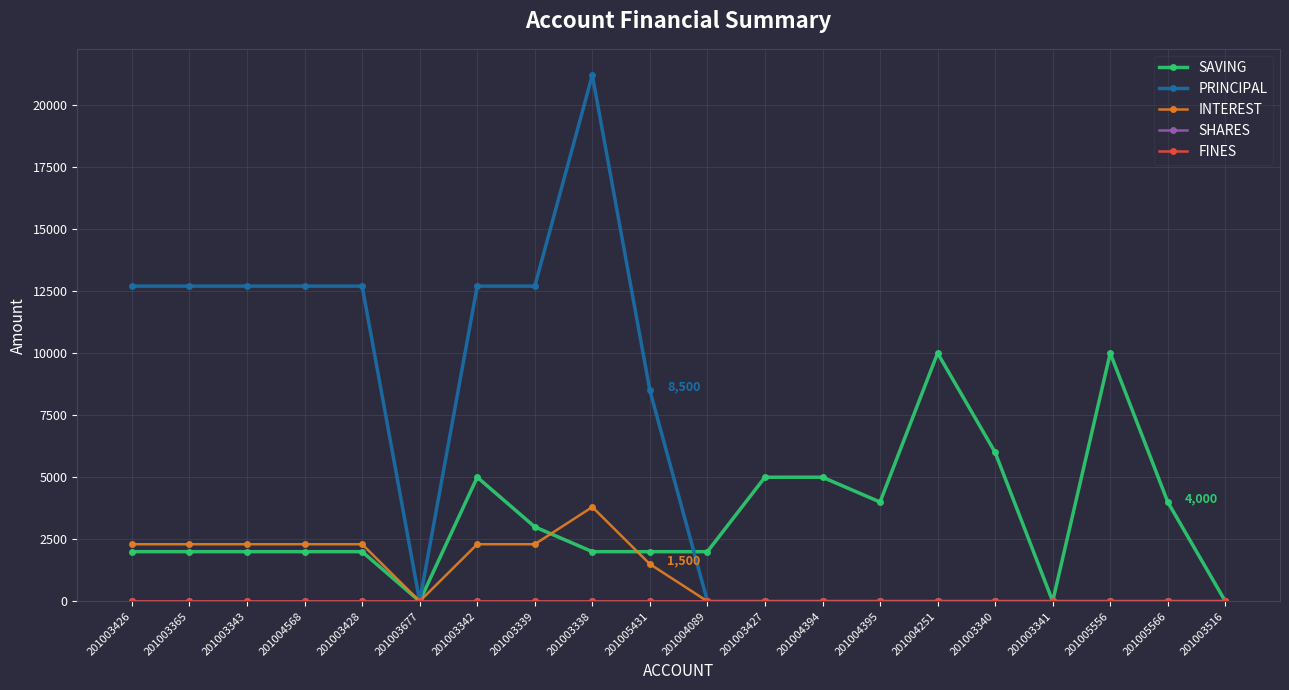

At which label does SAVING first exceed 2000?

201003342